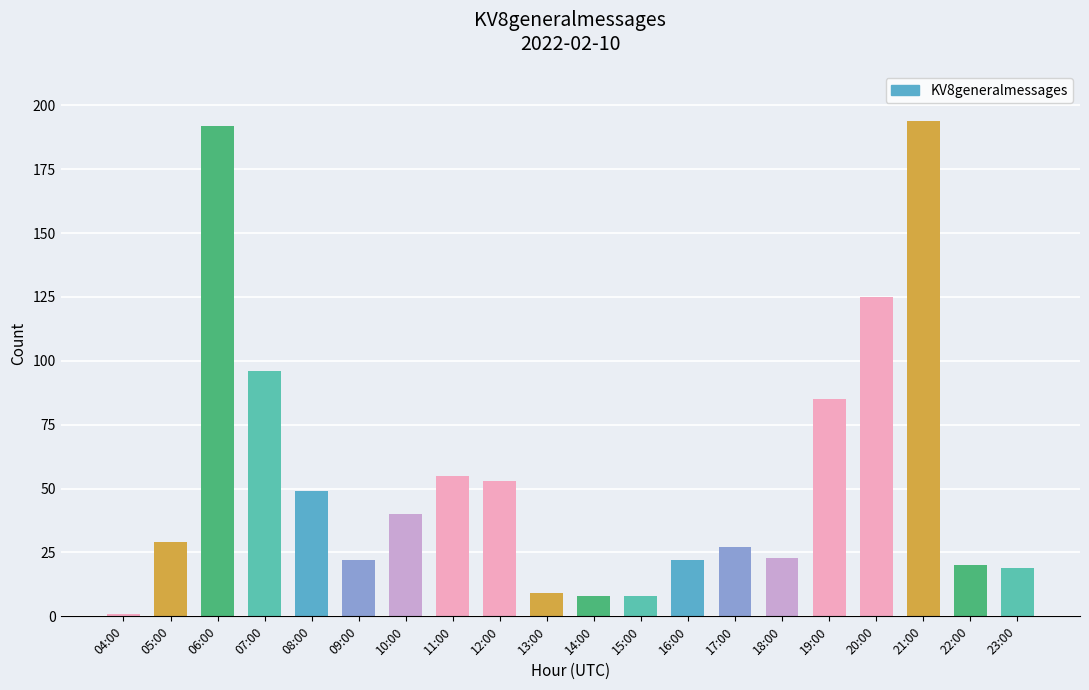

What value does the data have at 09:00?

22